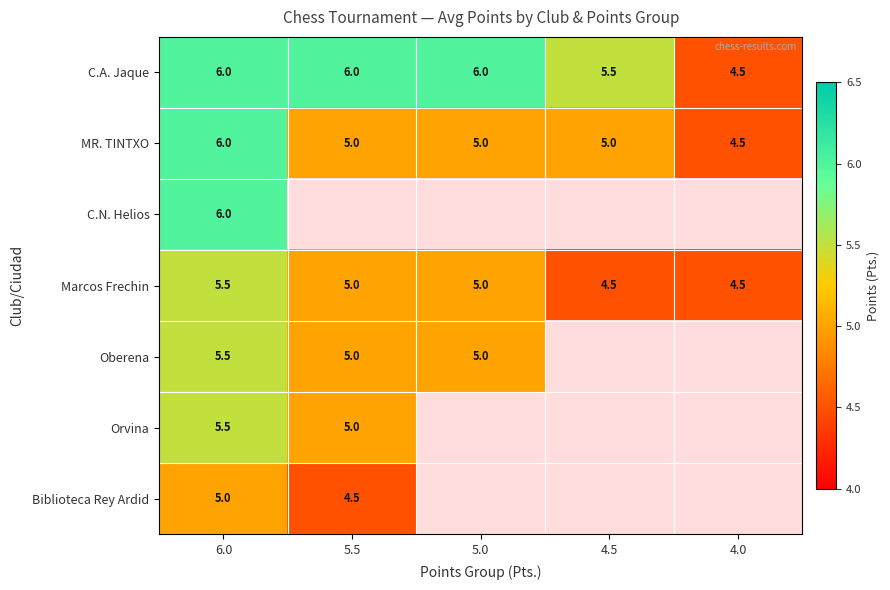

True or false: Marcos Frechin has a value of 5.0 at 5.0.

True